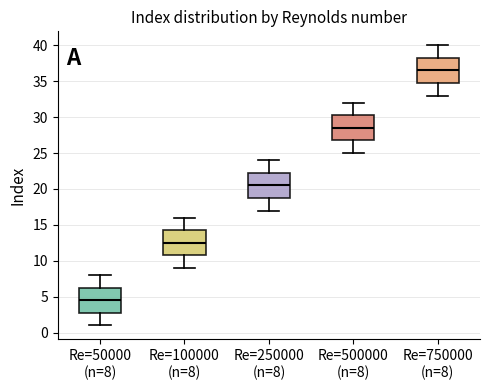

Which box's median line is the highest?

Re=750000 (n=8)